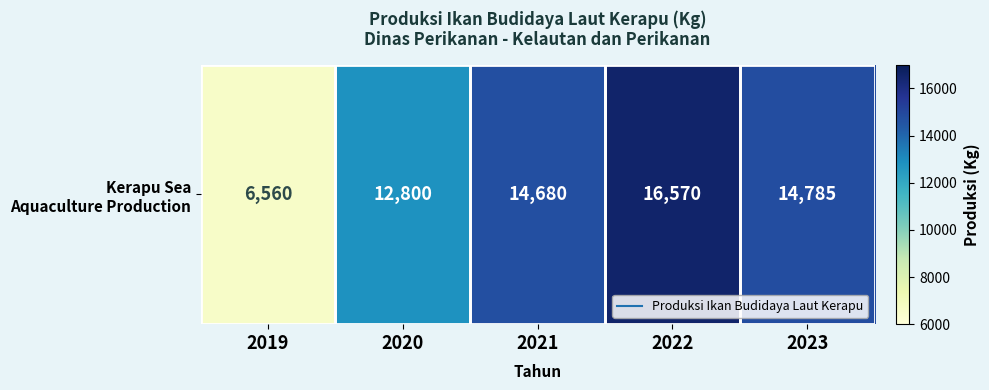

True or false: the data shows 14680 at 2021.

True